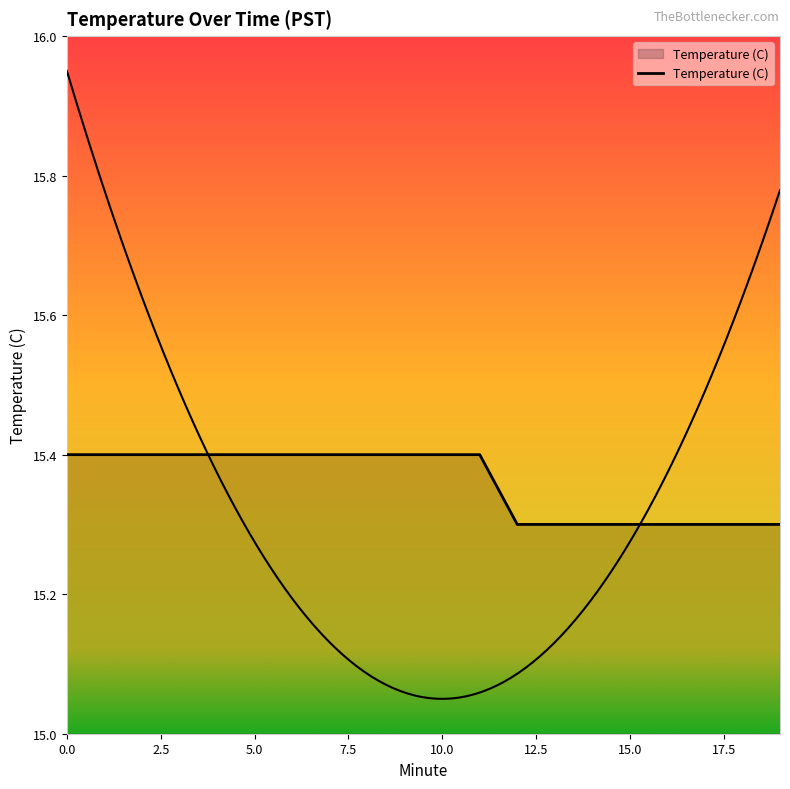

What is the difference between the maximum and minimum values?

0.1